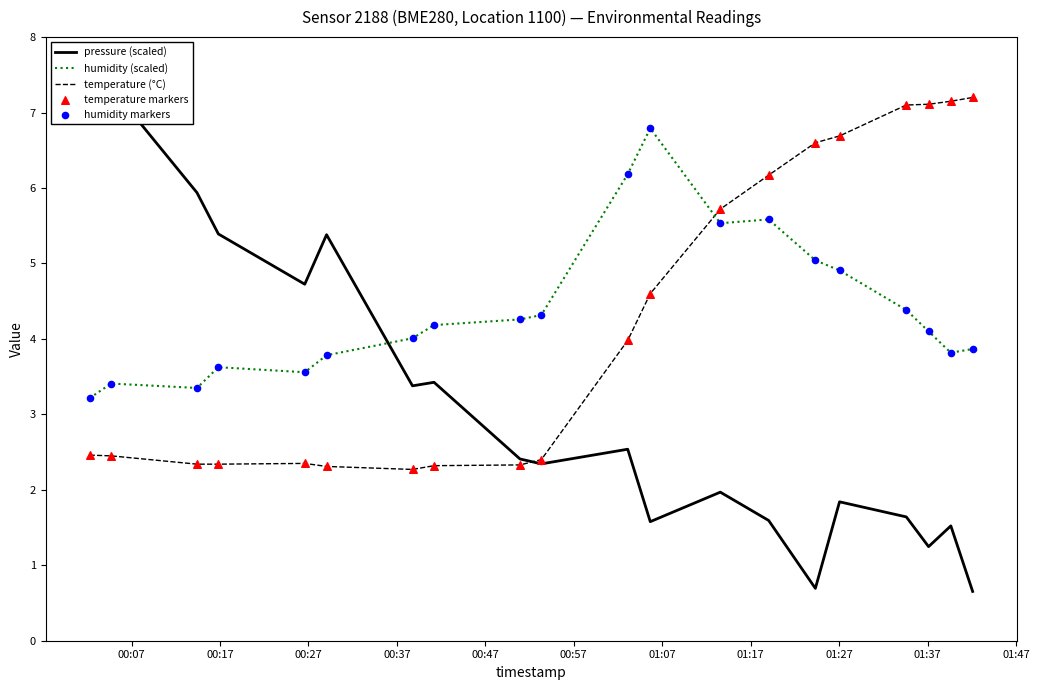

Which series reaches the minimum Y coordinate?

pressure (scaled)